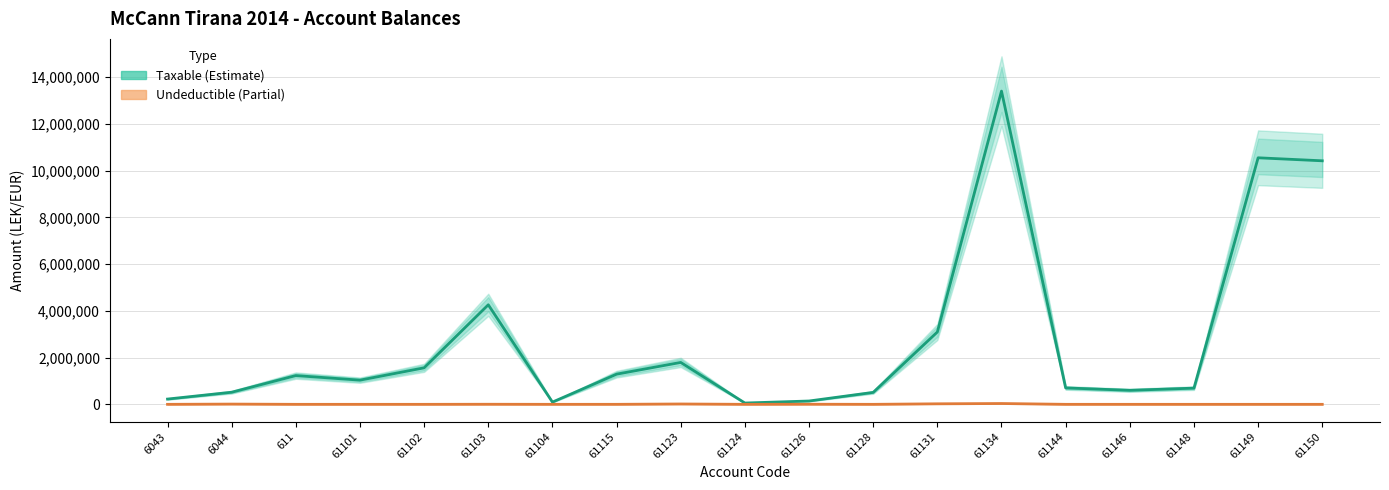

Which category has the lowest value across all series?

6043